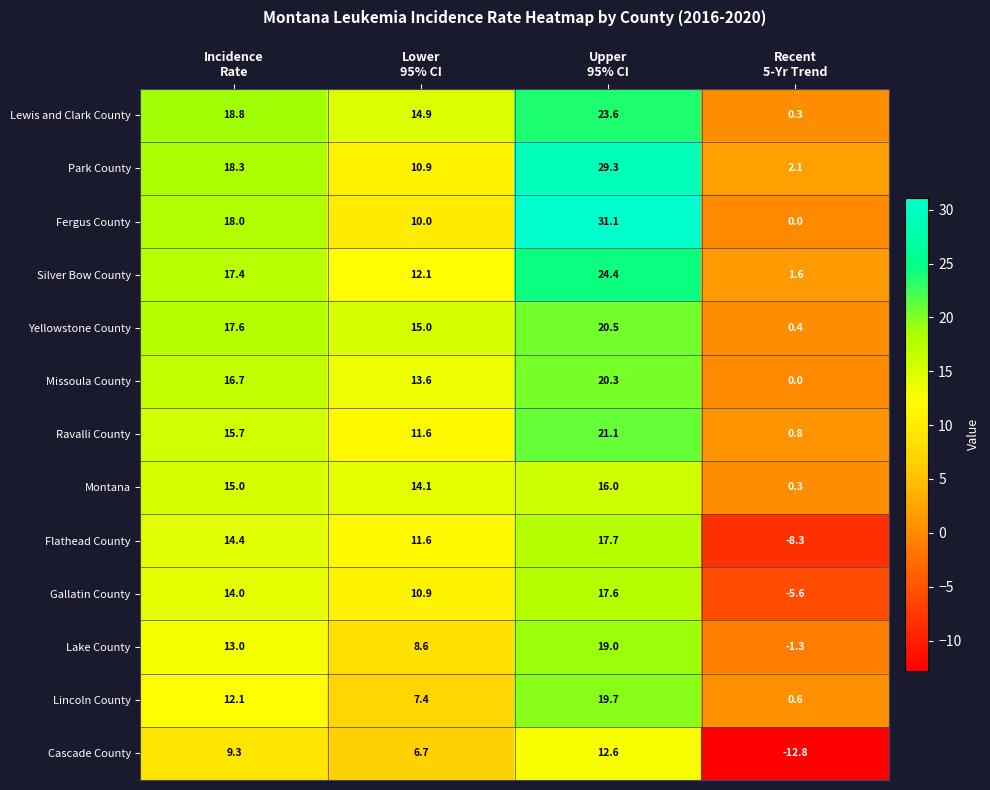

Which series has the widest spread of values?

Fergus County